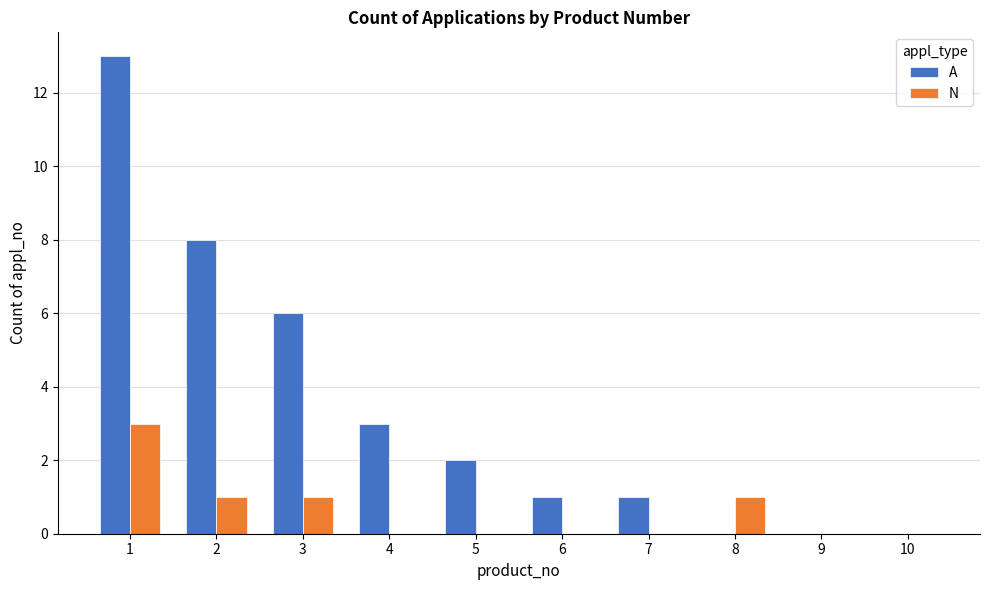

What is the sum of all A values?

34